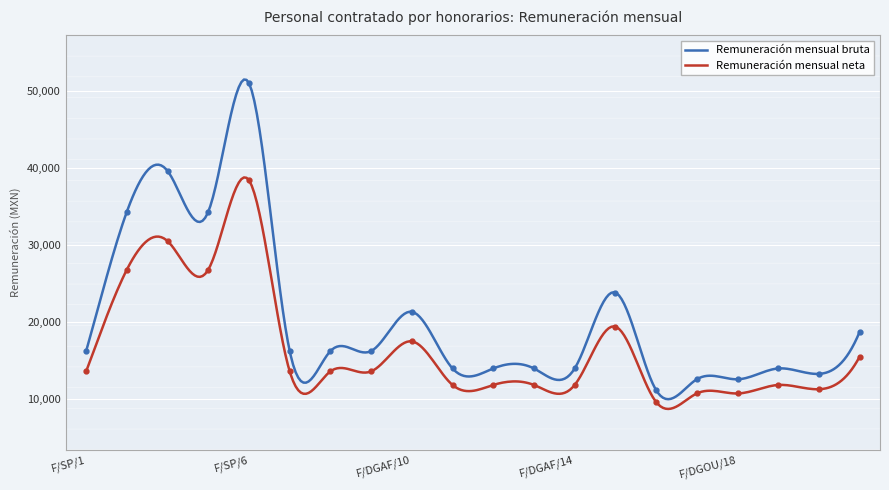

True or false: Remuneración mensual bruta has more than 0 interior local peaks.

True